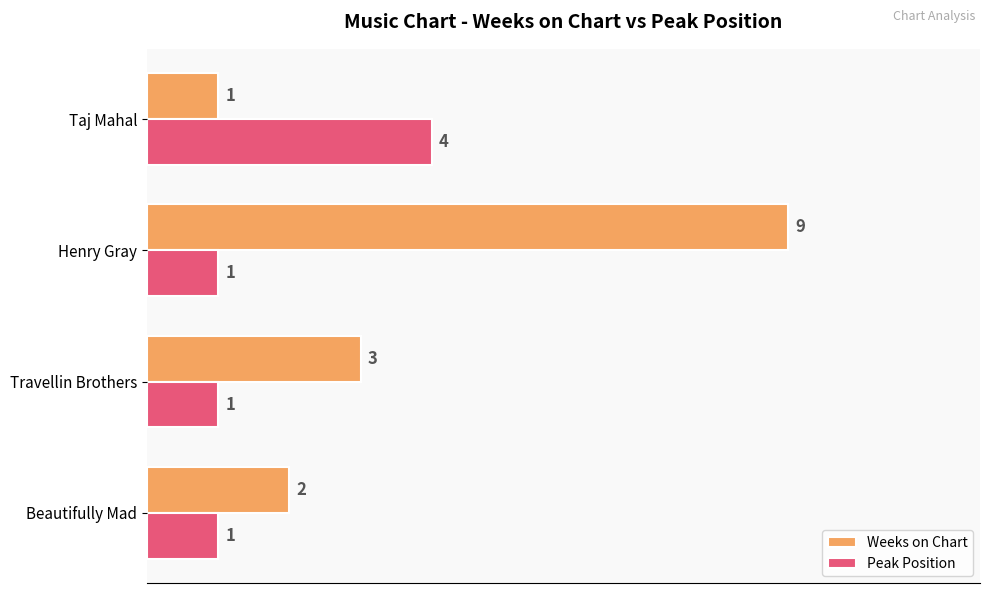

List the series in order of their overall mean, lowest first.

Peak Position, Weeks on Chart